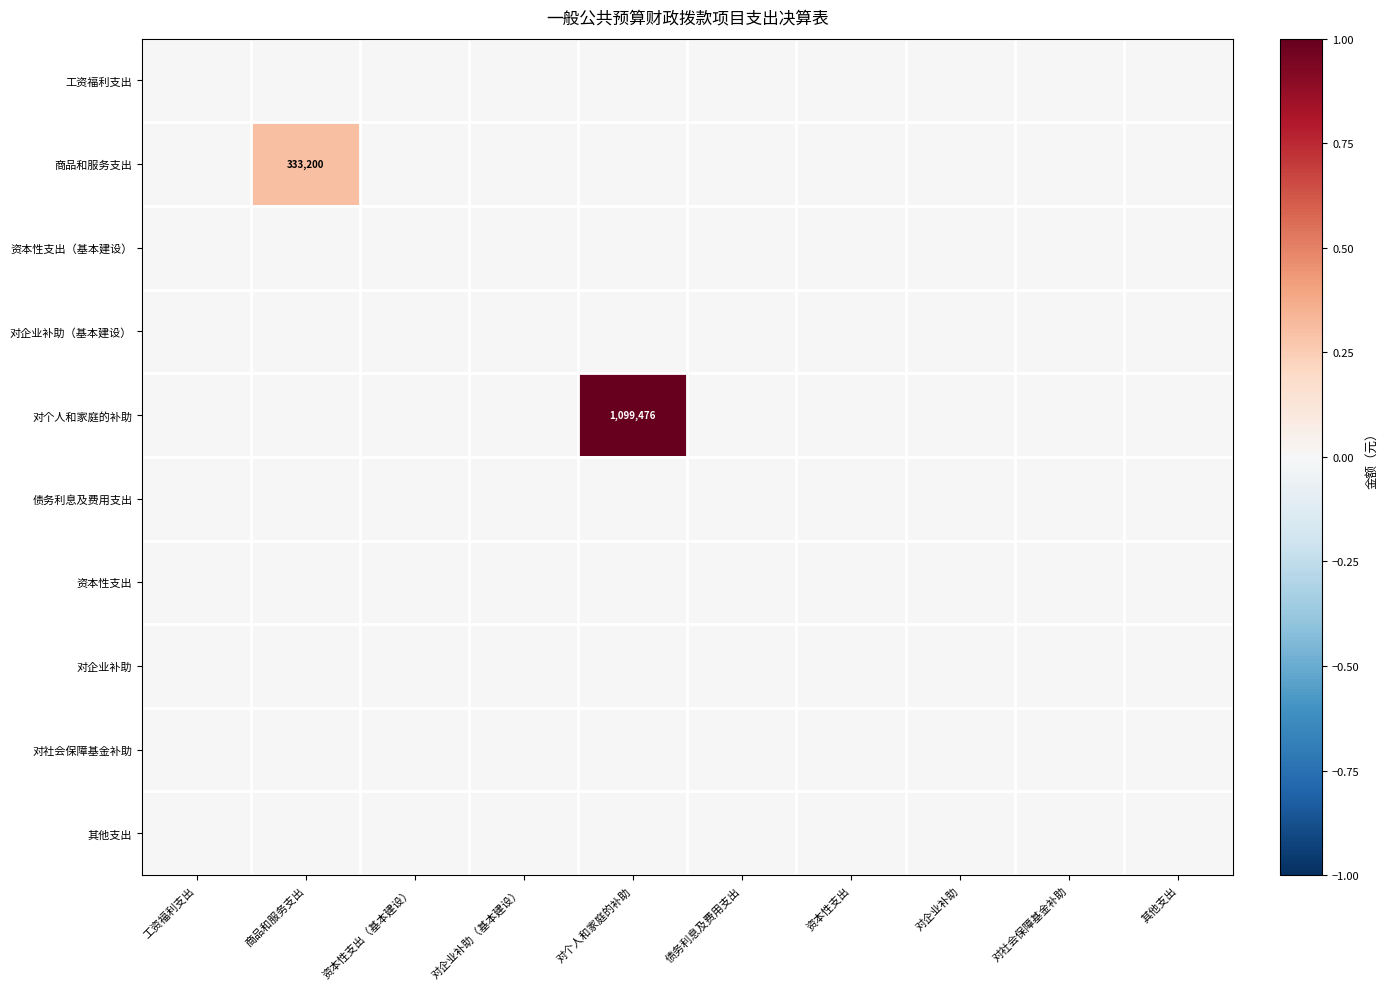

At how many categories does at least one series exceed 0?

2